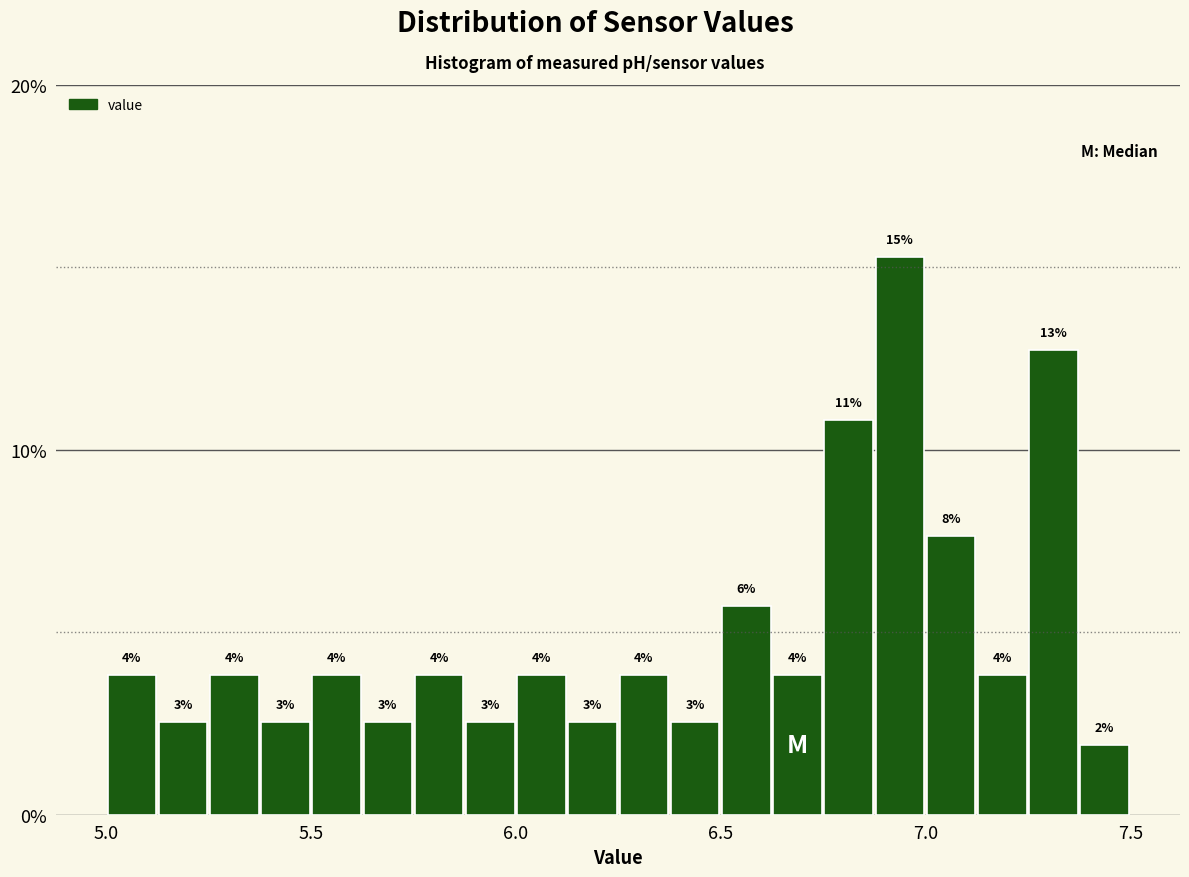

Around what value on the x-axis is the tallest bar? Give the approximate position of its centre, as read against the axis.

6.95